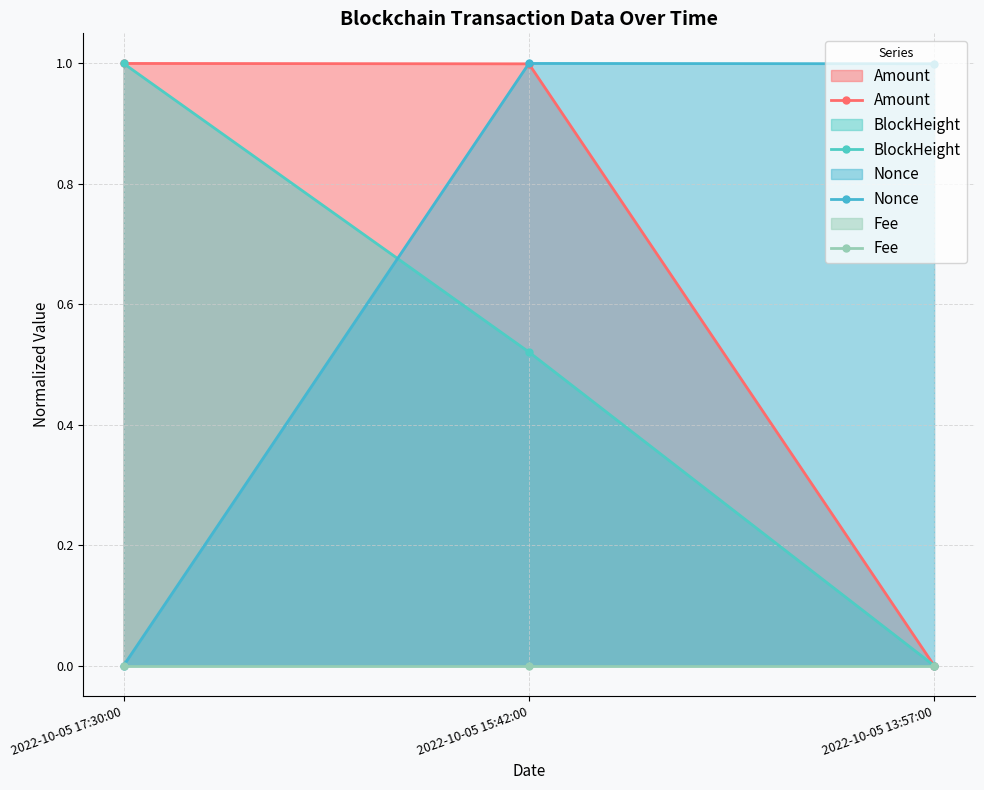

What are all the series names shown in the legend?

Amount, BlockHeight, Nonce, Fee